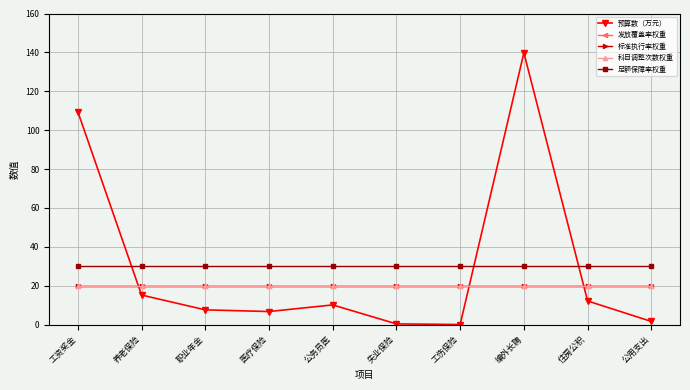

Does the chart have visible grid lines?

Yes